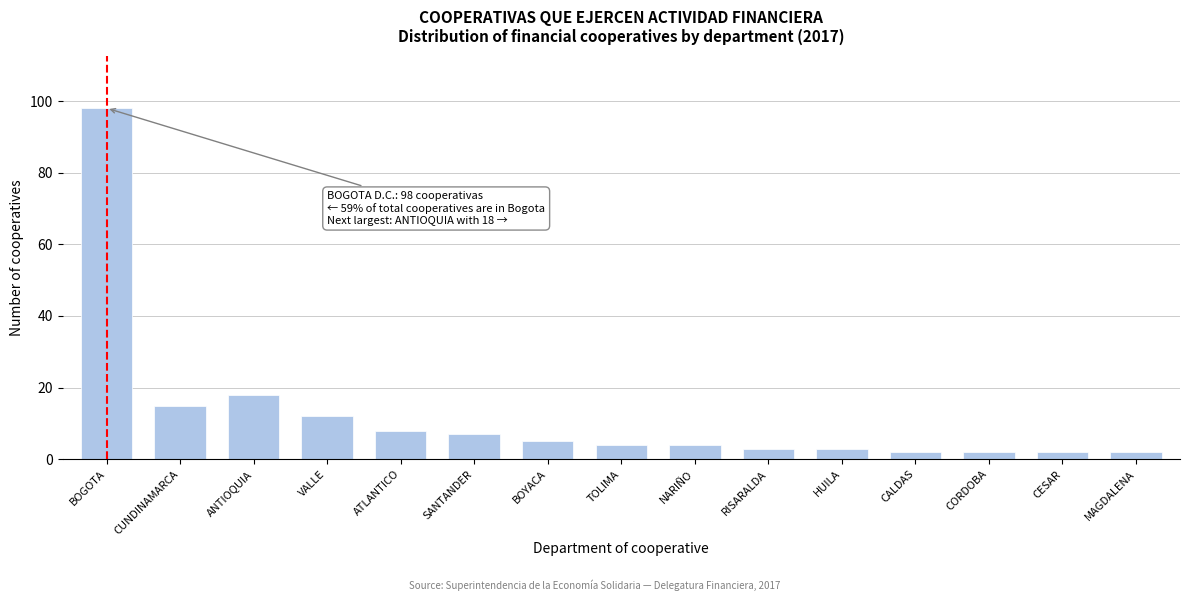

Reading left to right, what are all the values shown in this chart?

BOGOTA=98	CUNDINAMARCA=15	ANTIOQUIA=18	VALLE=12	ATLANTICO=8	SANTANDER=7	BOYACA=5	TOLIMA=4	NARIÑO=4	RISARALDA=3	HUILA=3	CALDAS=2	CORDOBA=2	CESAR=2	MAGDALENA=2